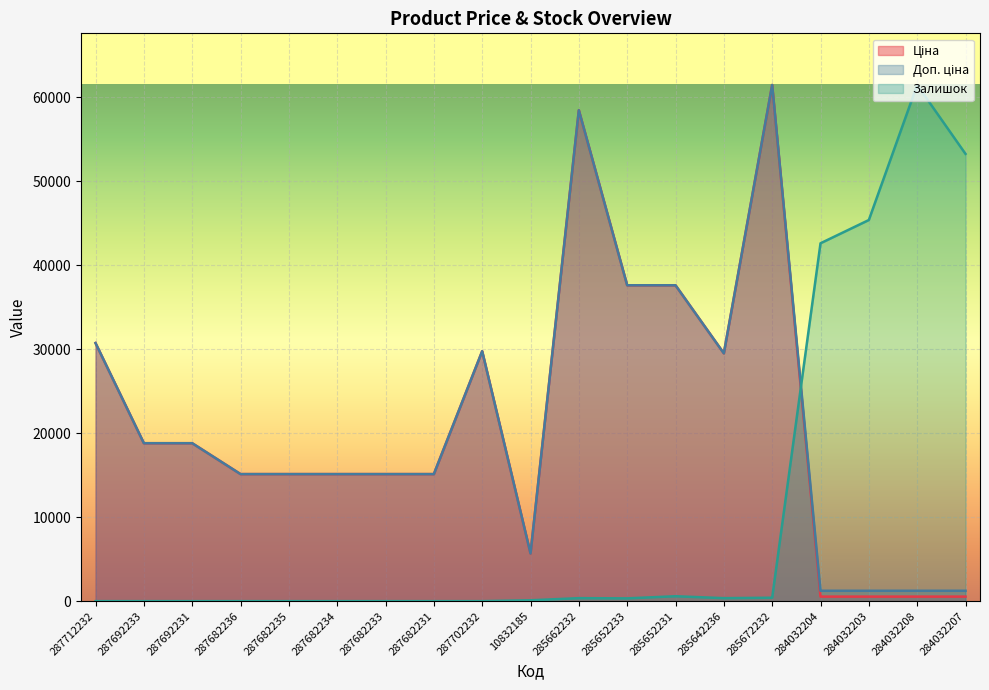

At which label does Доп. ціна reach its minimum?

284032204